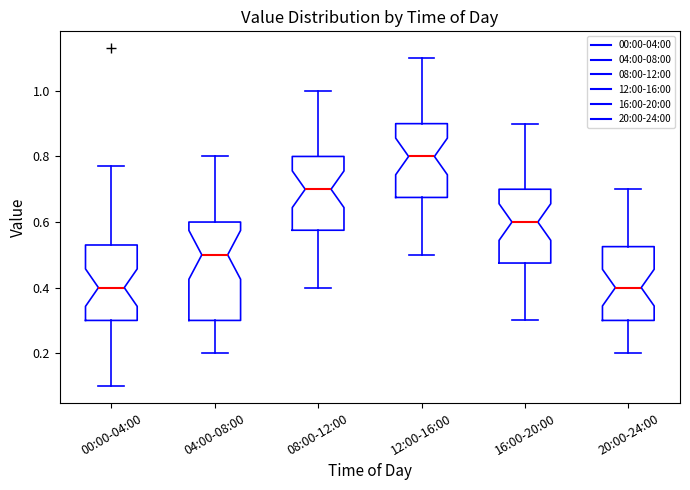

Reading left to right, read every box against the y-axis: the position of its median line, the range the box covers, and the ends of its whiskers. The values are not printed on the chart, so give them approximately, as read against the axis.

00:00-04:00: median 0.40, box 0.30 to 0.54, whiskers 0.10 to 0.78
04:00-08:00: median 0.50, box 0.30 to 0.60, whiskers 0.20 to 0.80
08:00-12:00: median 0.70, box 0.58 to 0.80, whiskers 0.40 to 1.00
12:00-16:00: median 0.80, box 0.68 to 0.90, whiskers 0.50 to 1.10
16:00-20:00: median 0.60, box 0.48 to 0.70, whiskers 0.30 to 0.90
20:00-24:00: median 0.40, box 0.30 to 0.52, whiskers 0.20 to 0.70